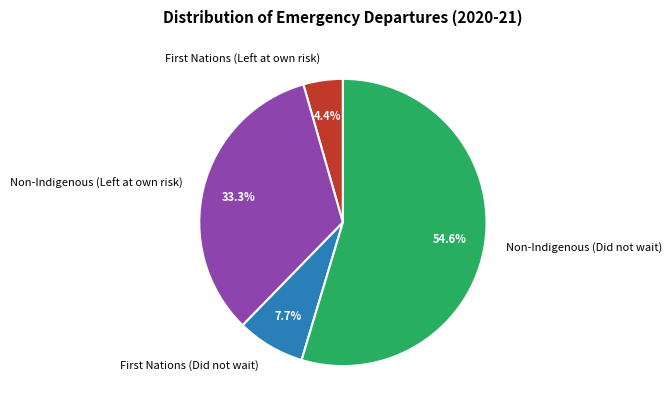

What is the smallest slice in the pie chart?

First Nations (Left at own risk)